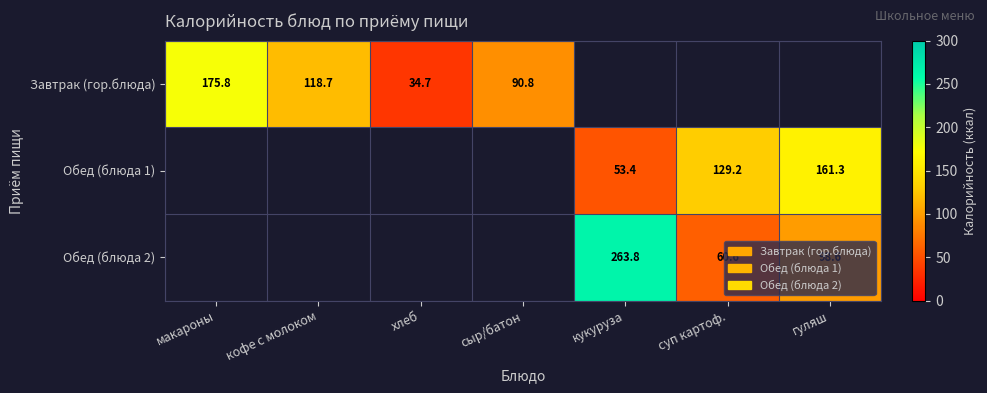

What is the difference between the Завтрак (гор.блюда) values at сыр/батон and кофе с молоком?

27.9